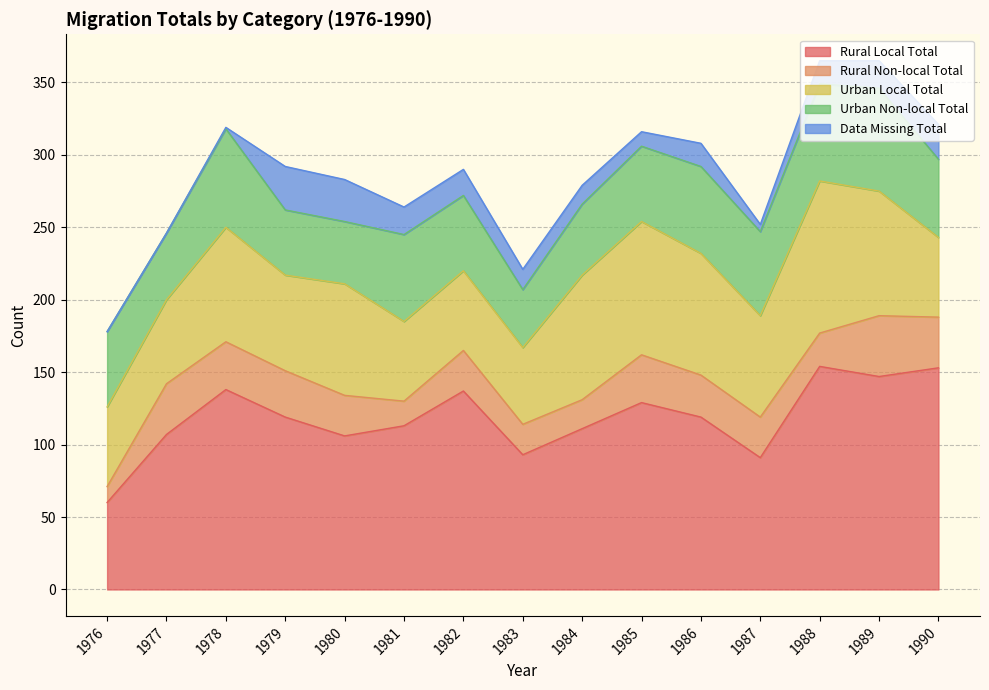

What is the difference between the maximum and minimum values in the Rural Local Total series?

94